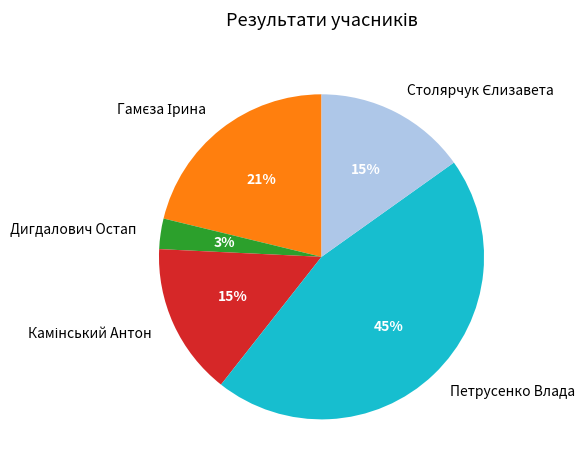

Is Дигдалович Остап the majority of the pie?

No